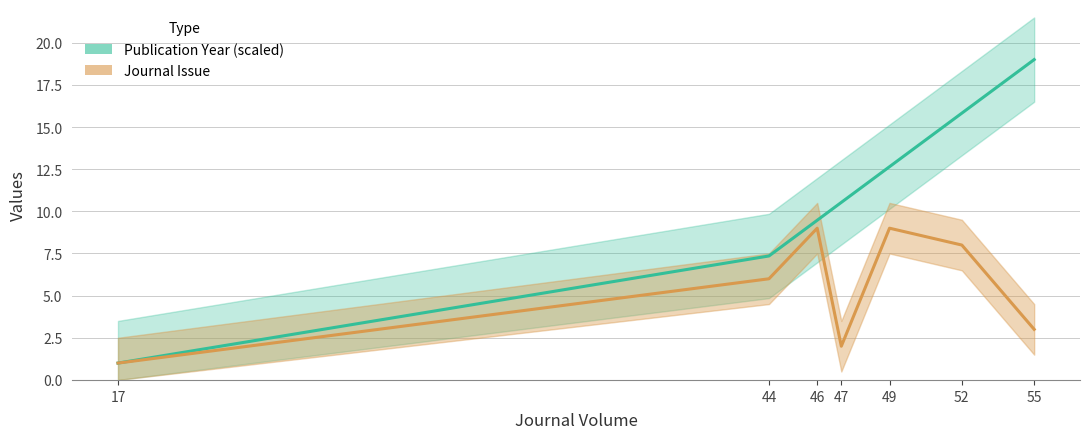

The Publication Year series shows 1.0 at 17. True or false?

True